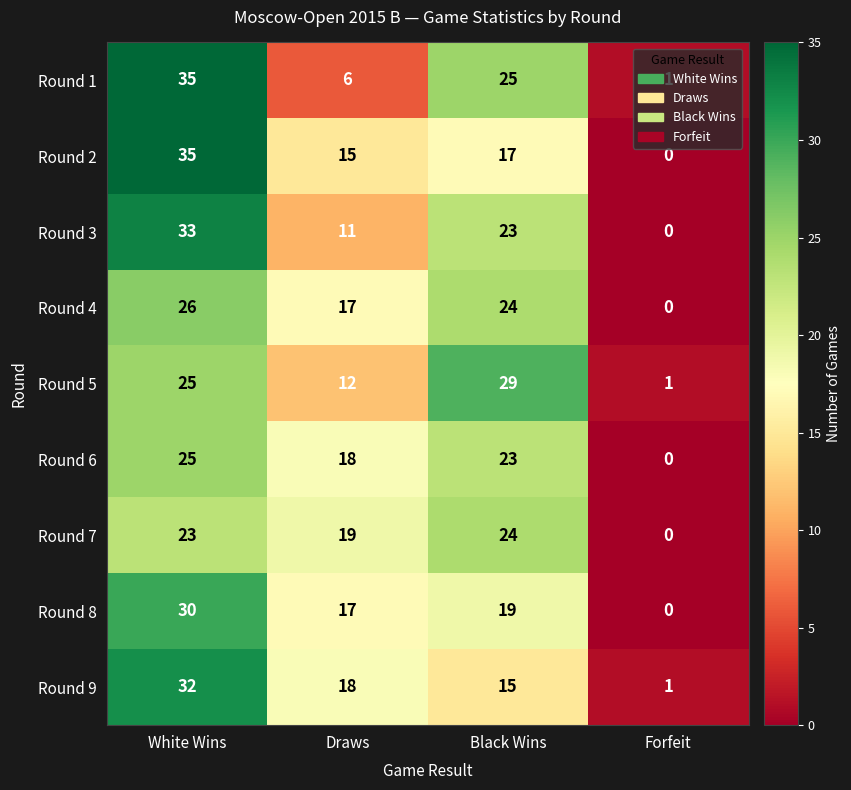

Rank the categories by Round 2 value from lowest to highest.

Forfeit, Draws, Black Wins, White Wins